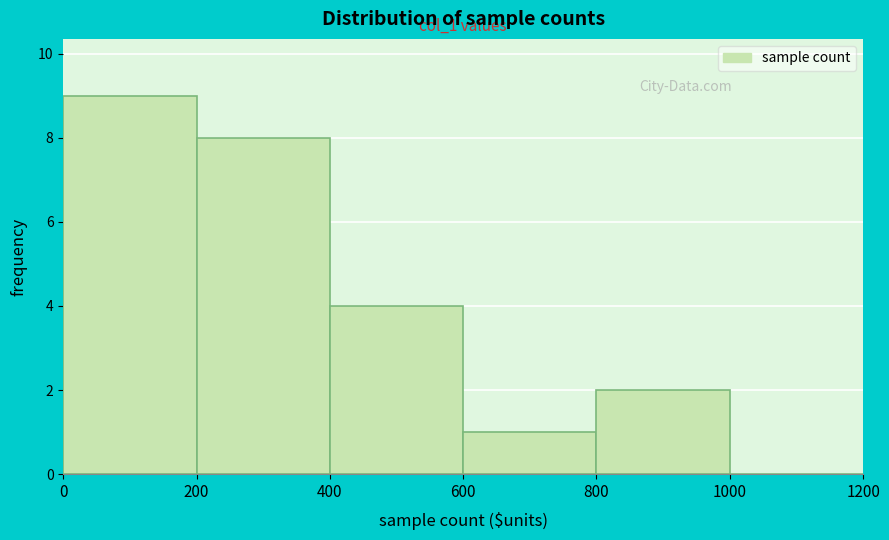

Which range on the x-axis has the tallest bar?

0 to 200